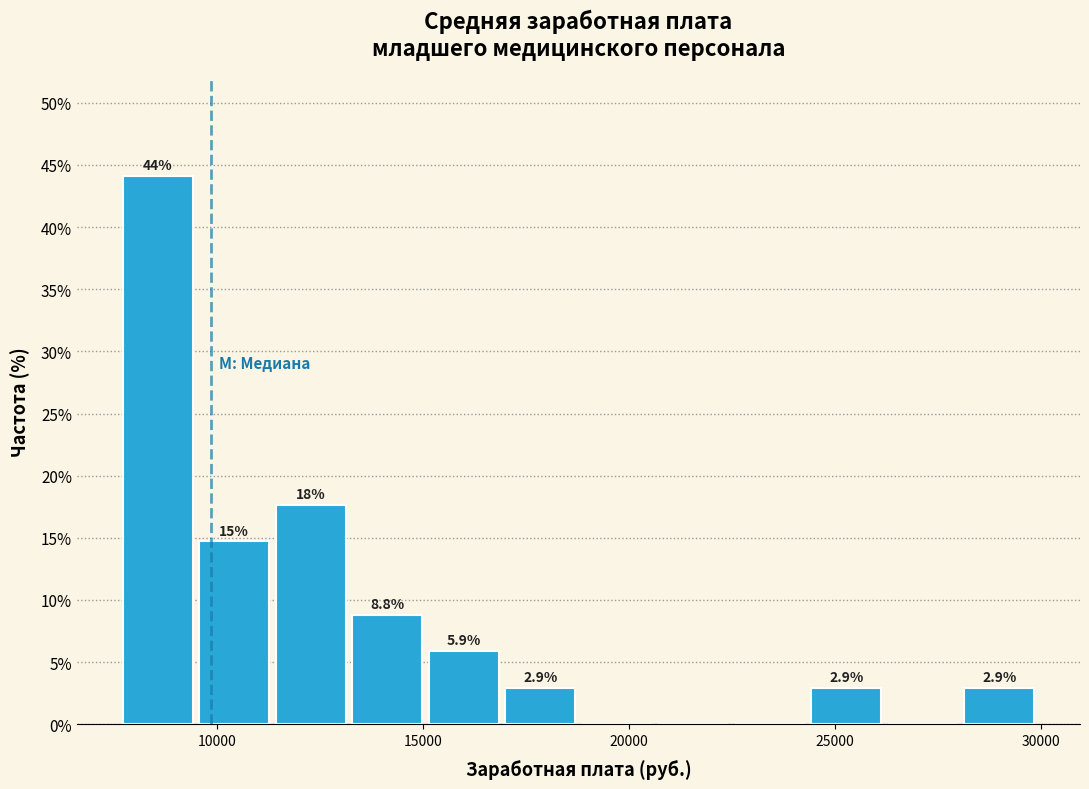

Around what value on the x-axis is the tallest bar? Give the approximate position of its centre, as read against the axis.

8500